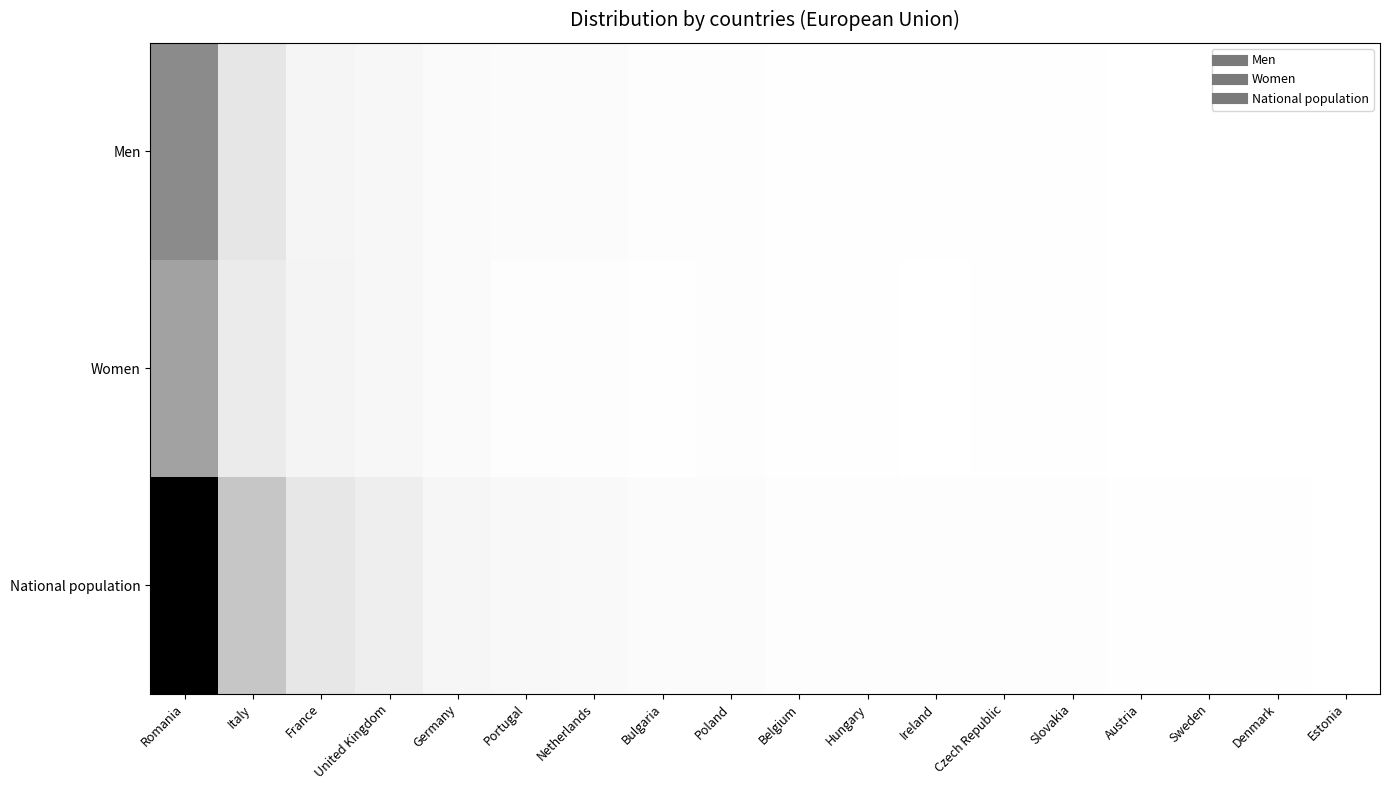

What is the total value across all series at Estonia?

16